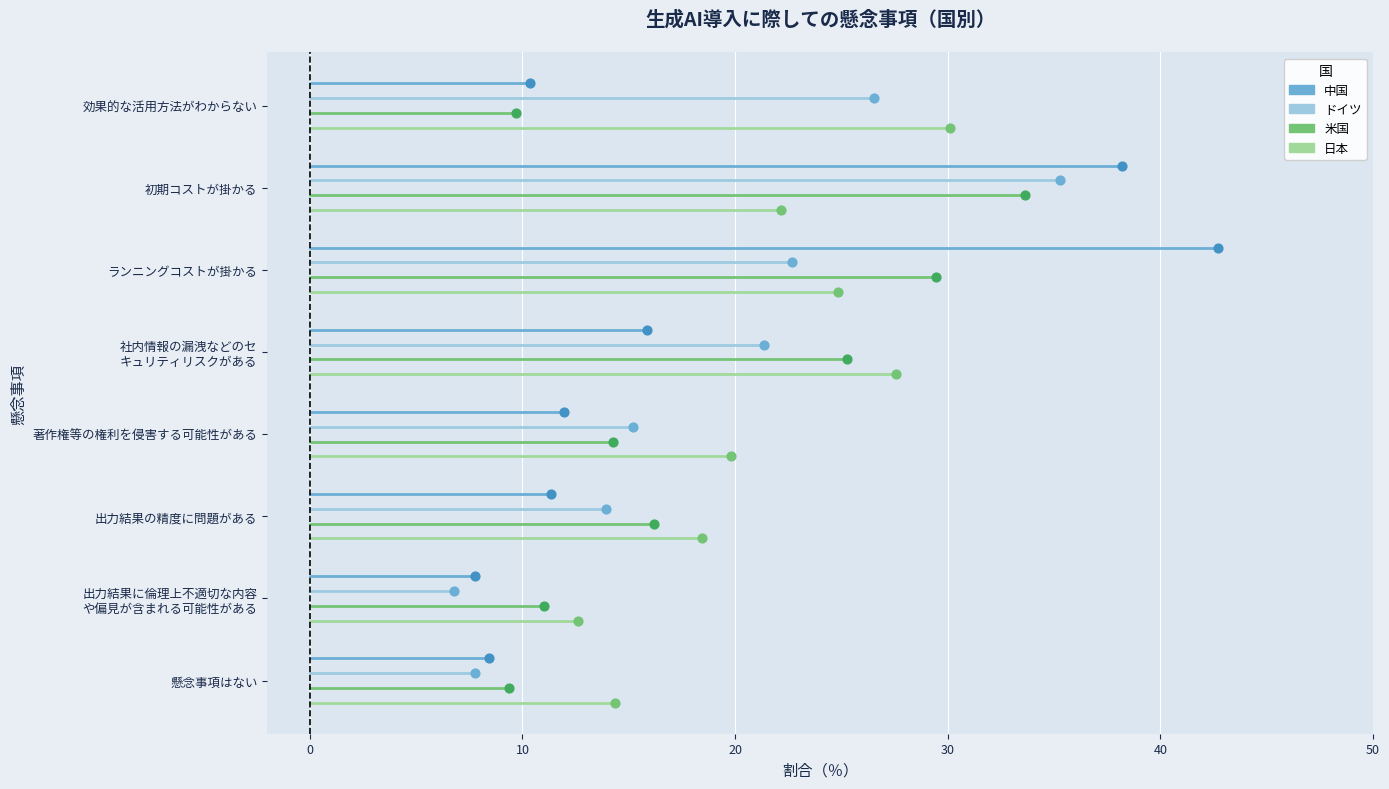

Which series has the largest total across all categories?

日本